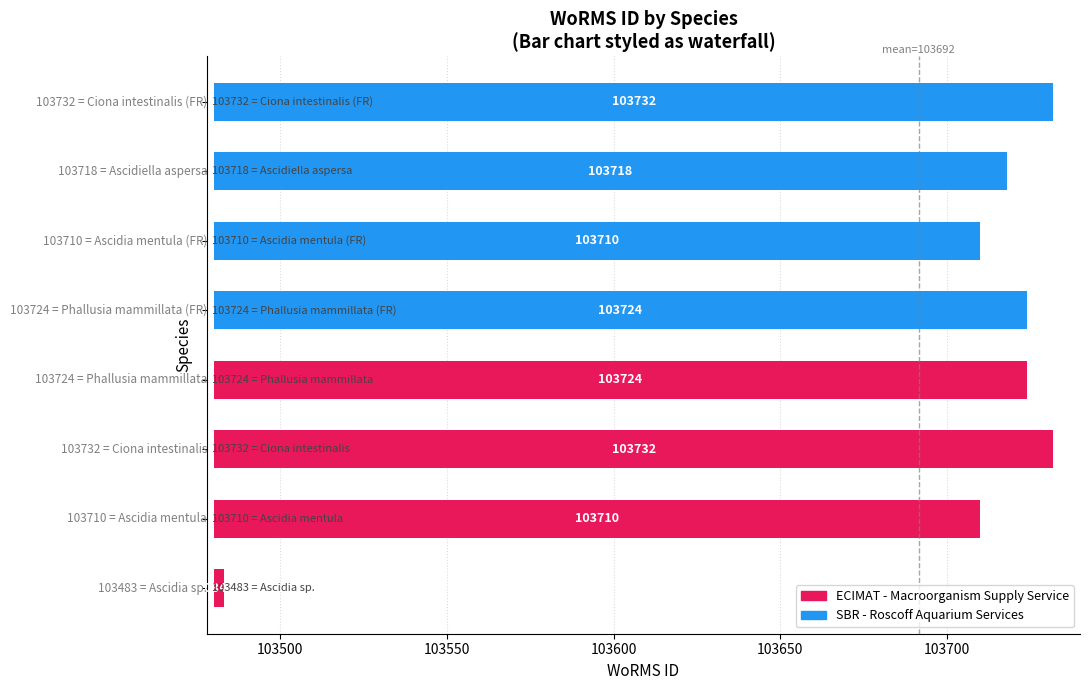

Reading left to right, transcribe all the data shown in this chart.

Ascidia sp.=3	Ascidia mentula=230	Ciona intestinalis=252	Phallusia mammillata=244	Phallusia mammillata=244	Ascidia mentula=230	Ascidiella aspersa=238	Ciona intestinalis=252